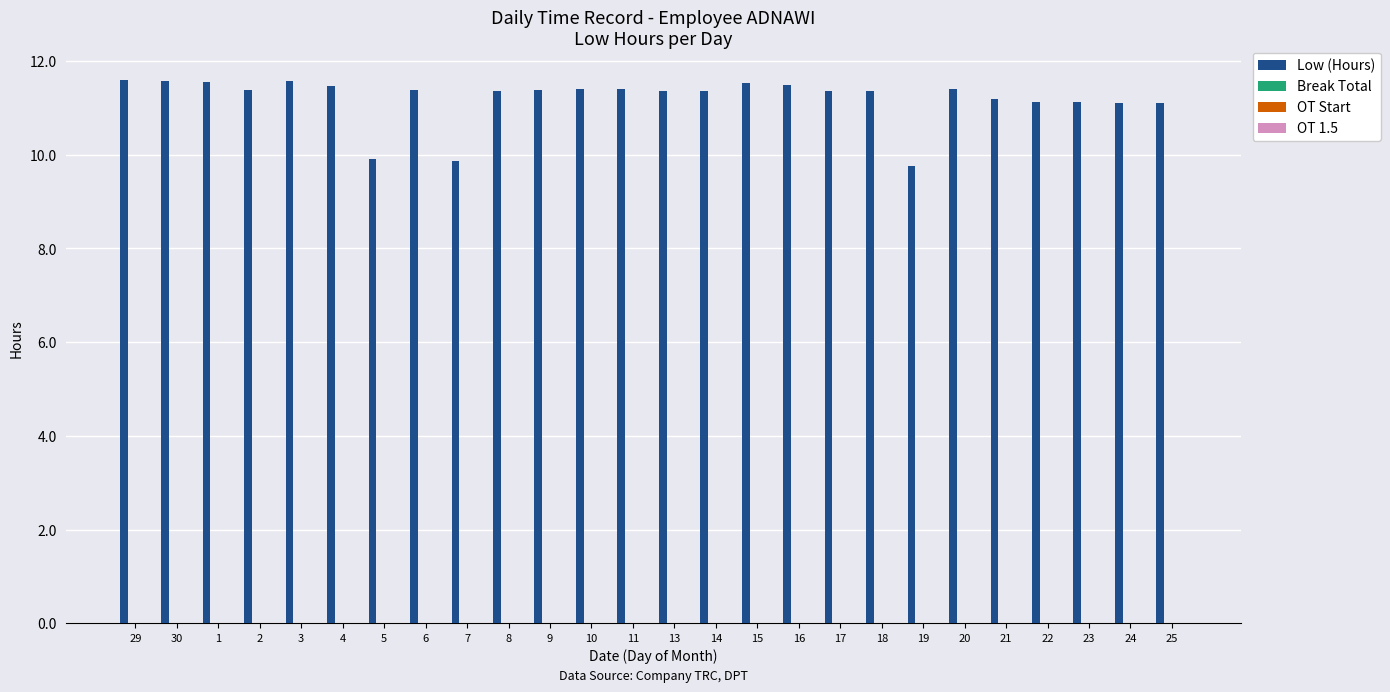

Does the chart contain any negative values?

No